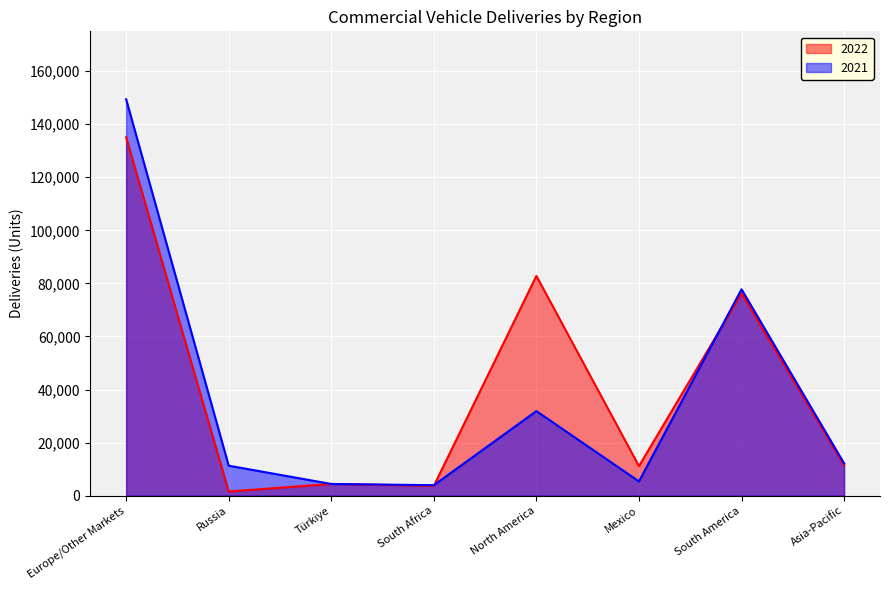

What is the label of the 8th point from the right?

Europe/Other Markets